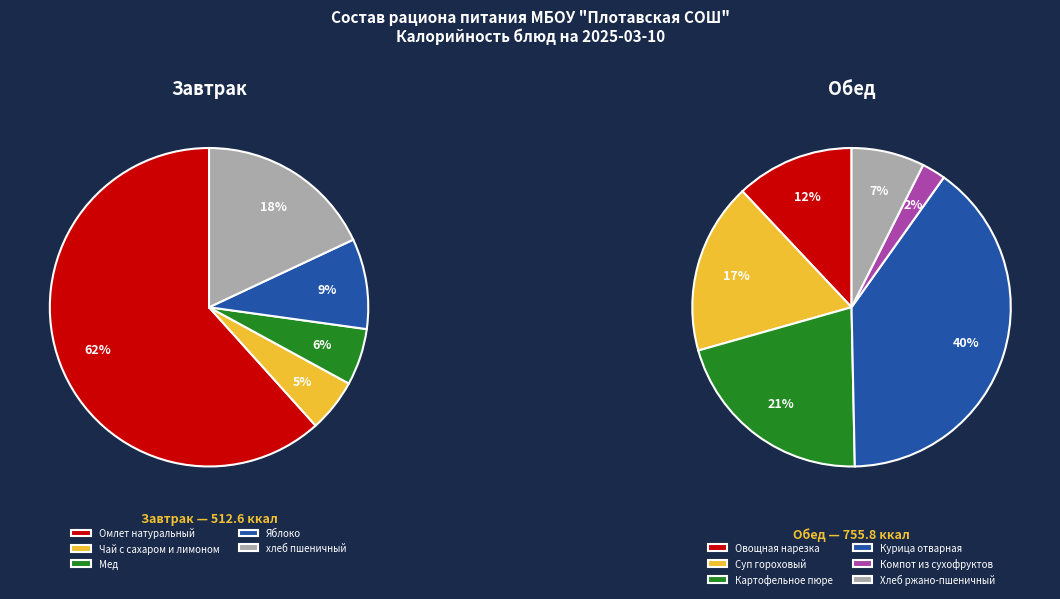

Count the number of slices in the pie.

11